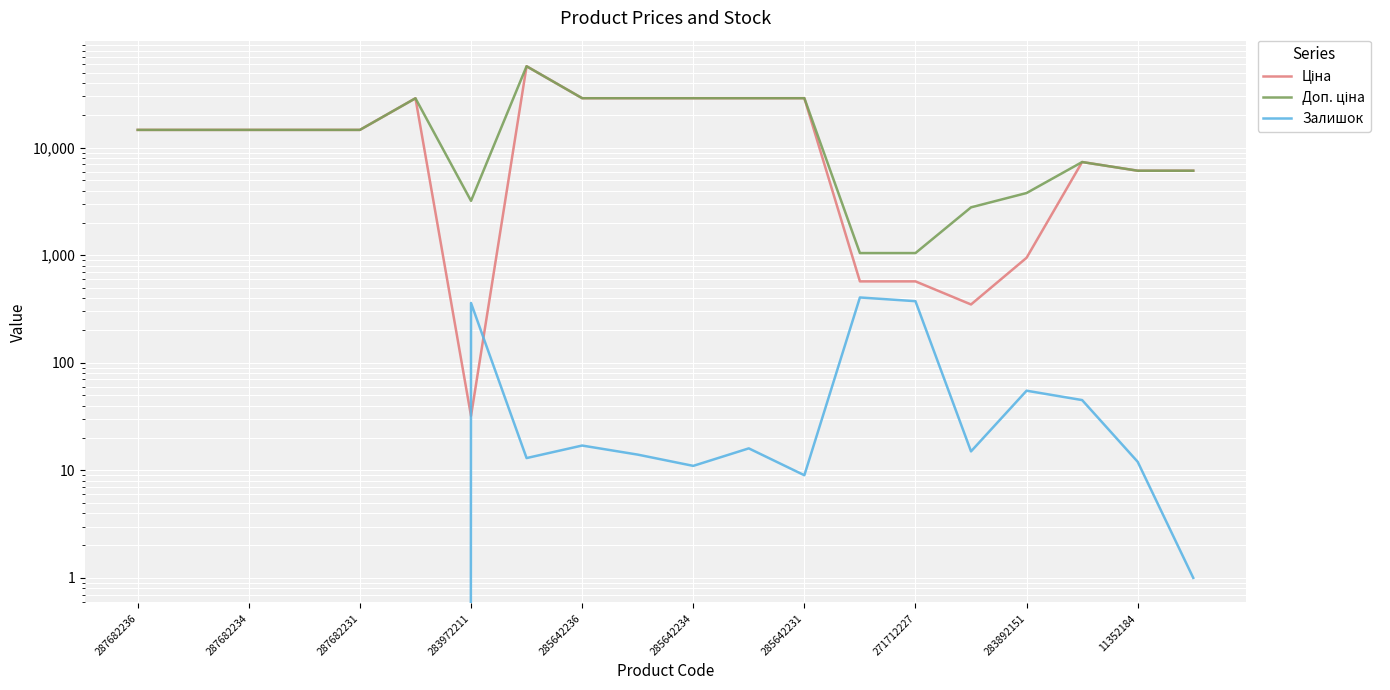

What is the label of the 11th point from the right?

11352184